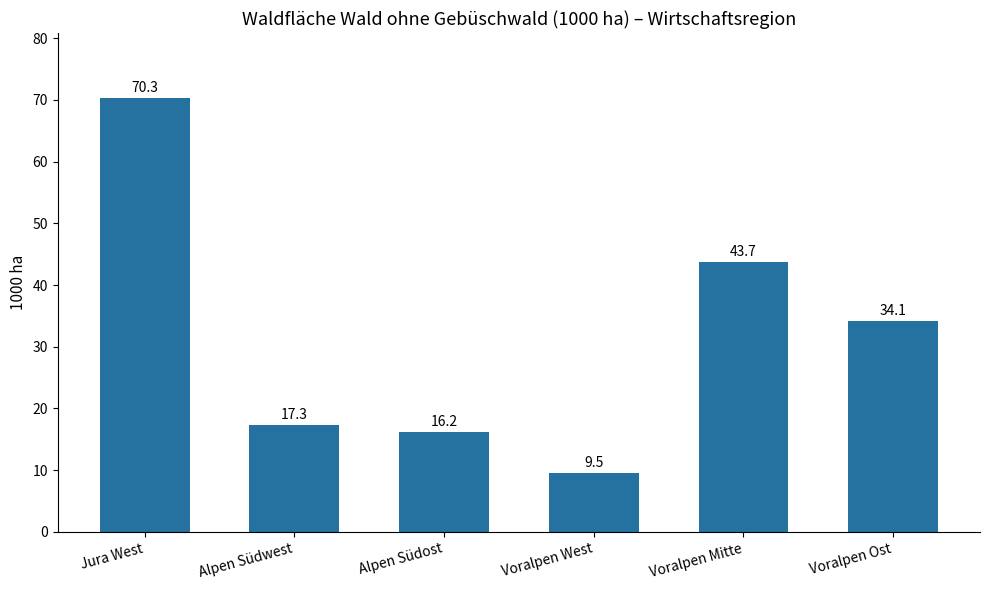

At which label is the value closest to 39?

Voralpen Mitte